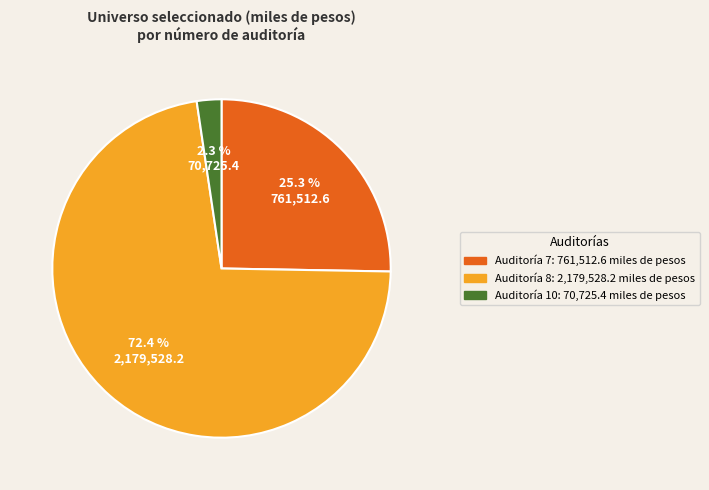

Is there any slice that represents more than half of the pie?

Yes